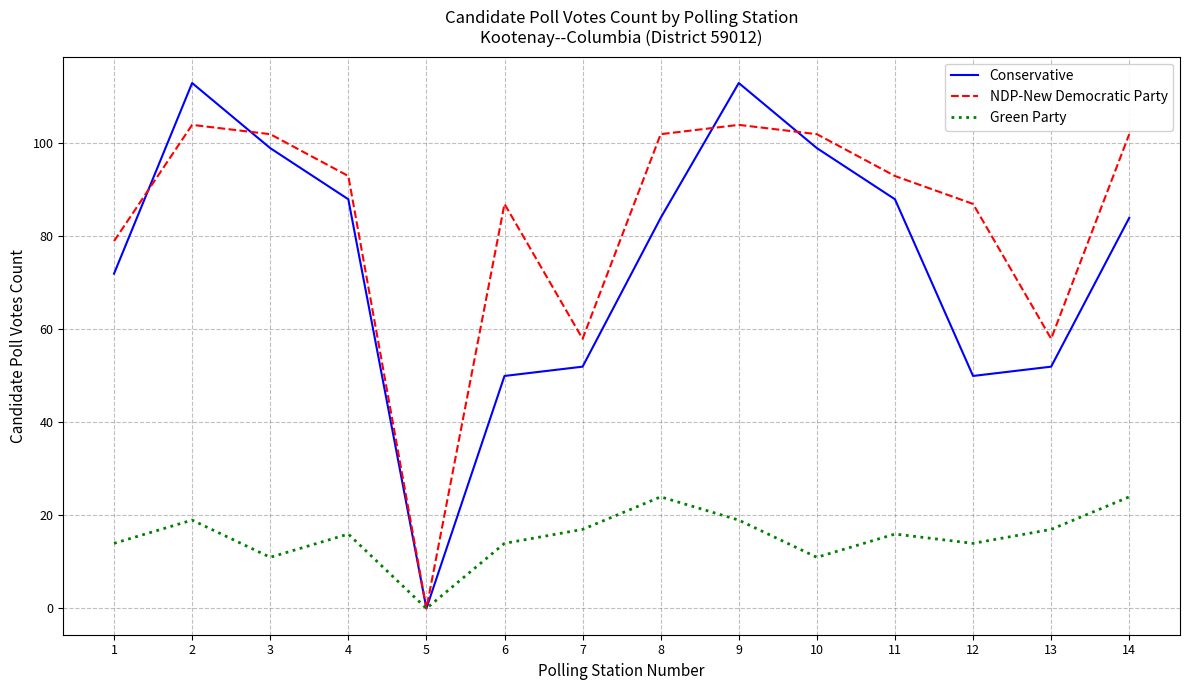

Which series changed the most between 6 and 10?

Conservative